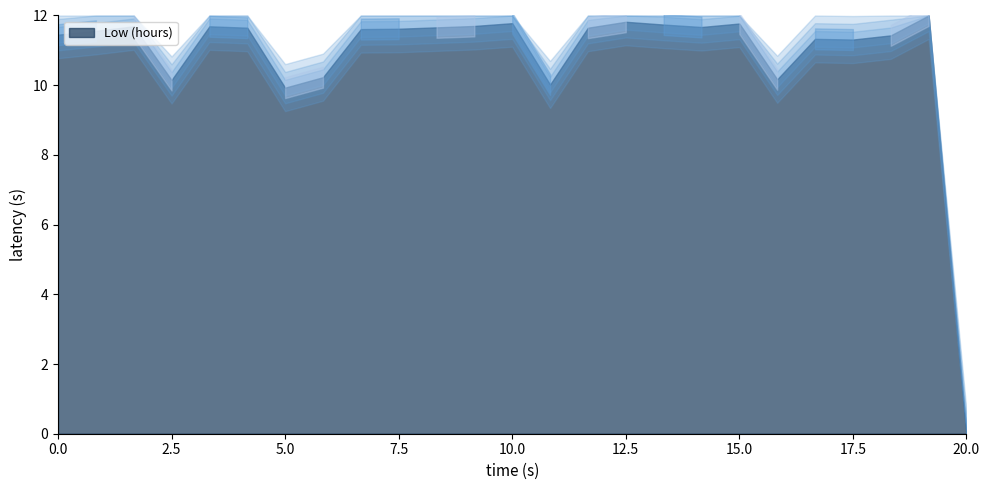

Approximately how many times larger is the value at 1 compared to 19?

0.9